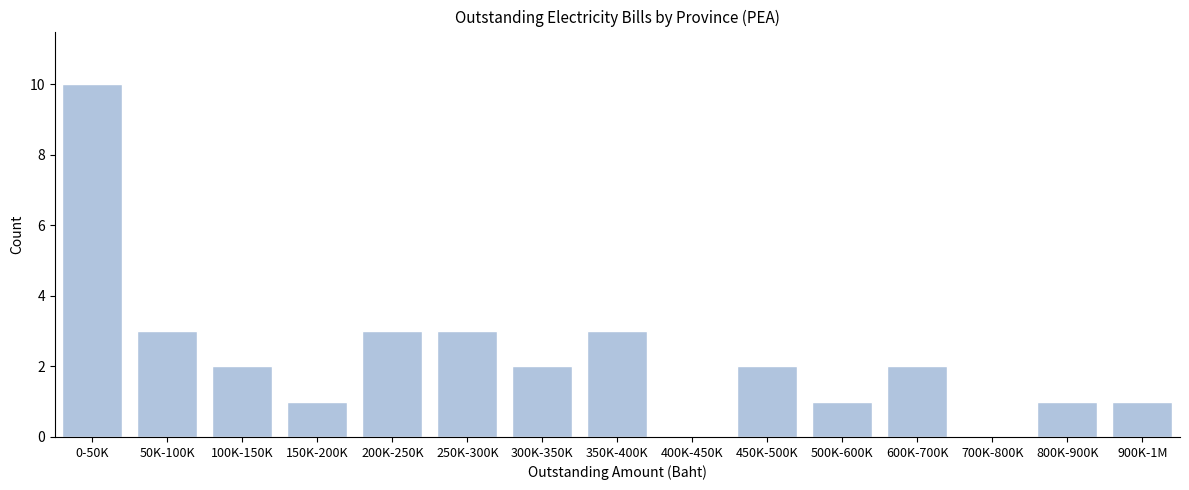

Reading right to left, what are all the values shown in this chart?

900K-1M=1	800K-900K=1	700K-800K=0	600K-700K=2	500K-600K=1	450K-500K=2	400K-450K=0	350K-400K=3	300K-350K=2	250K-300K=3	200K-250K=3	150K-200K=1	100K-150K=2	50K-100K=3	0-50K=10